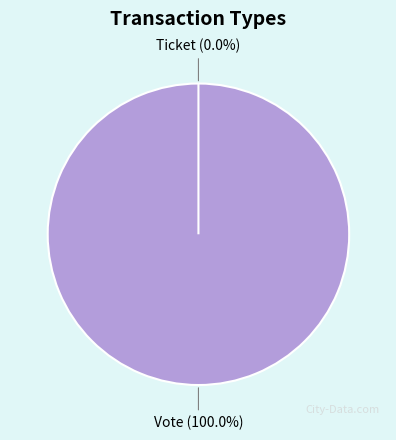

True or false: Vote accounts for 99% of the total.

False